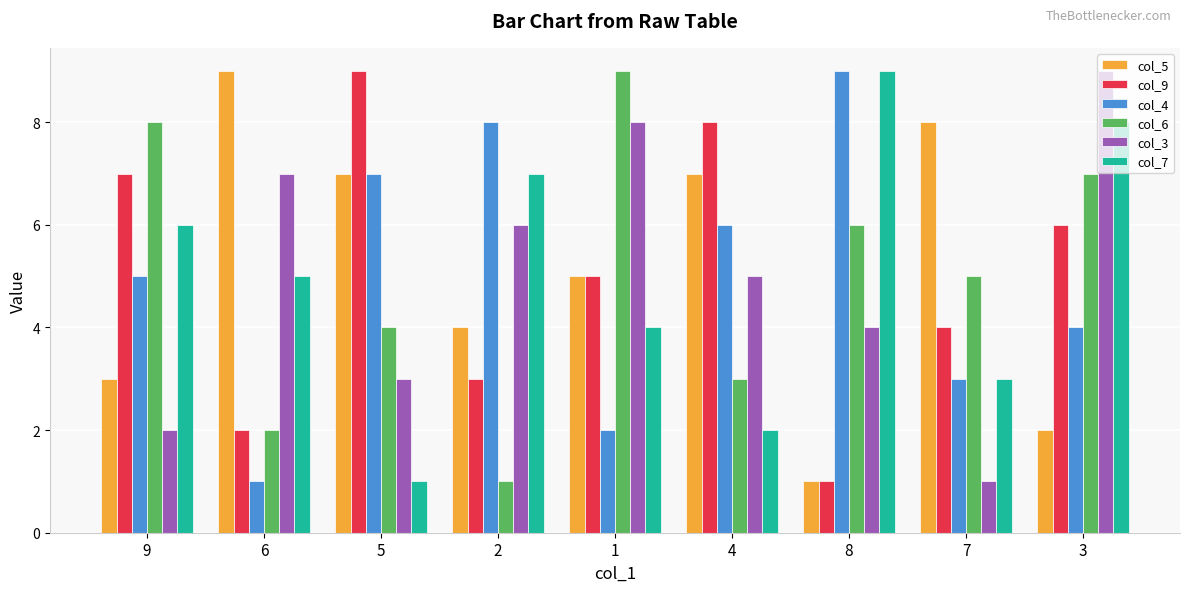

Is it true that col_6 equals 2 at 6?

True